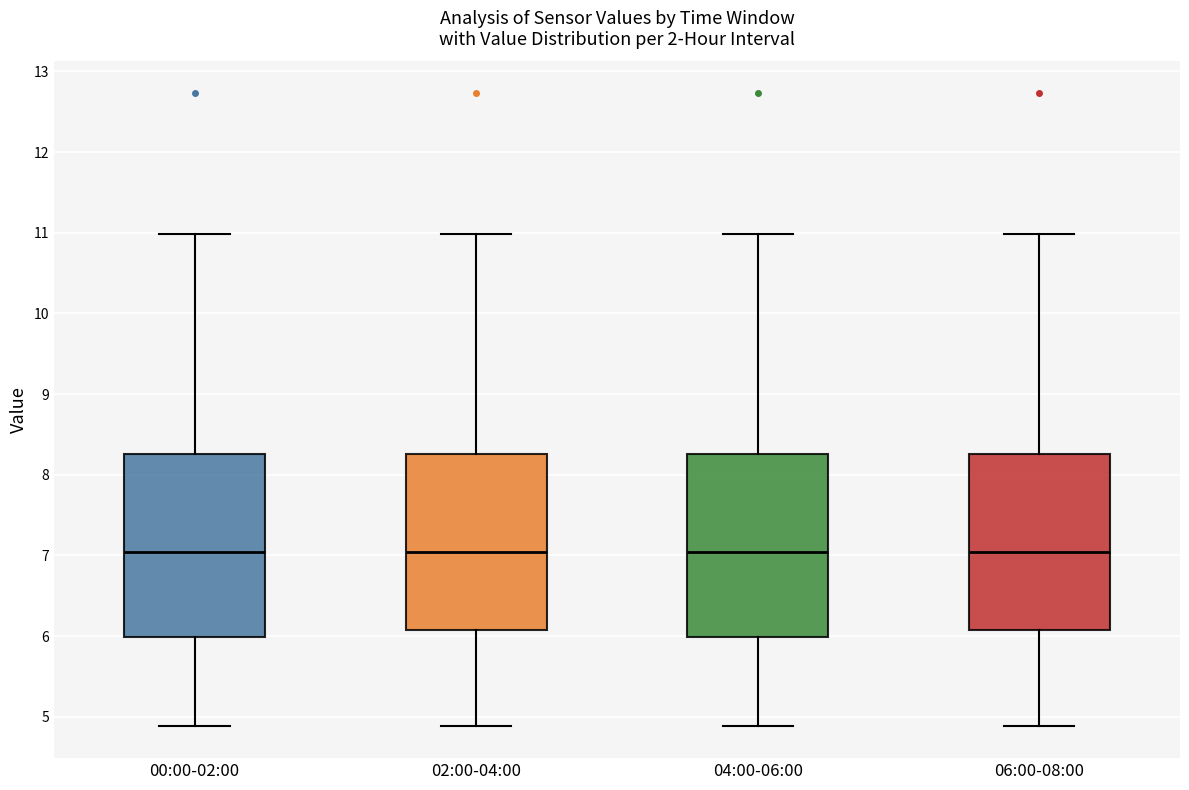

Reading left to right, transcribe this box plot: for each box, give where its median line is, the range the box spans, and where its two whiskers end, as read against the y-axis. The values are not printed on the chart, so give them approximately, as read against the axis.

00:00-02:00: median 7.0, box 6.0 to 8.3, whiskers 4.9 to 11.0
02:00-04:00: median 7.0, box 6.1 to 8.3, whiskers 4.9 to 11.0
04:00-06:00: median 7.0, box 6.0 to 8.3, whiskers 4.9 to 11.0
06:00-08:00: median 7.0, box 6.1 to 8.3, whiskers 4.9 to 11.0